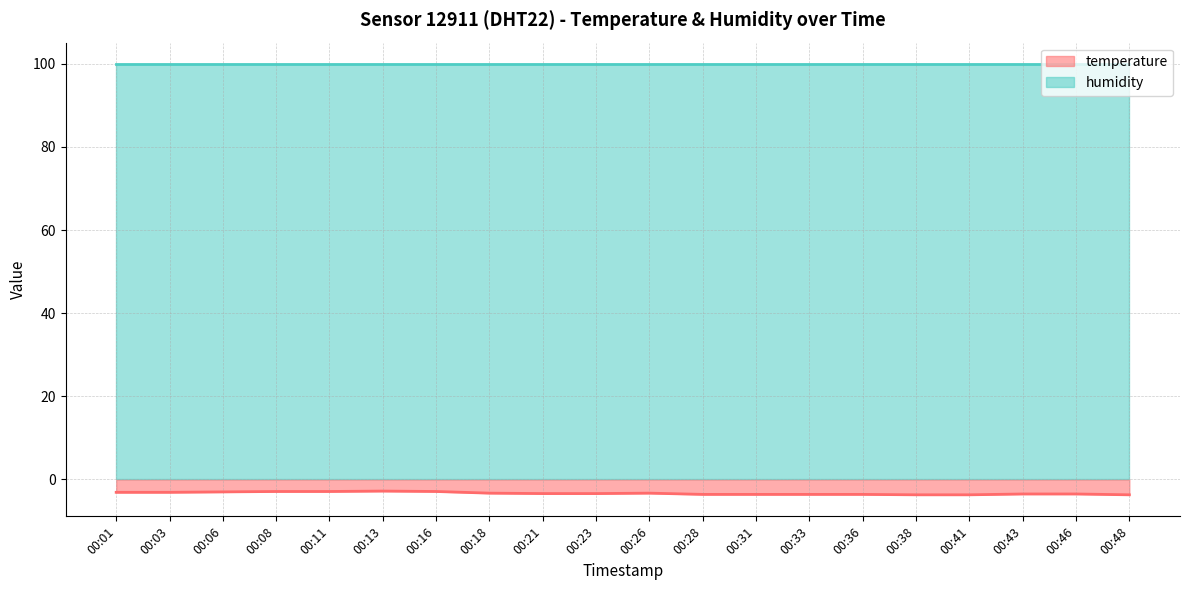

The chart shows a value of -1.5 at 00:31. True or false?

False